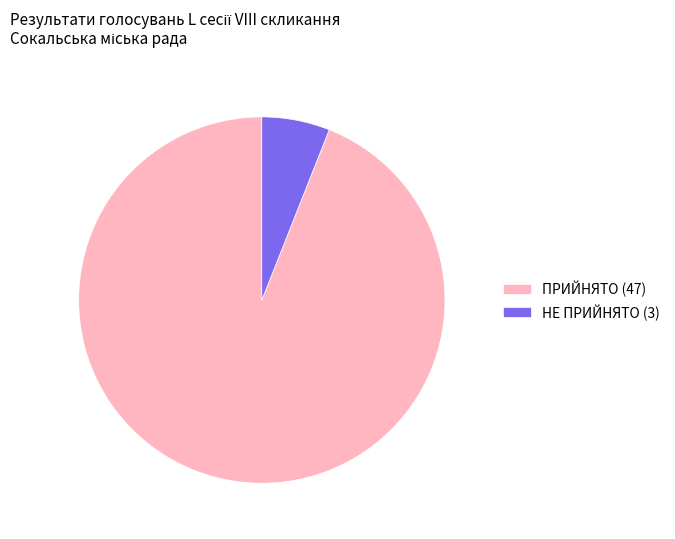

How many slices are in this pie chart?

2